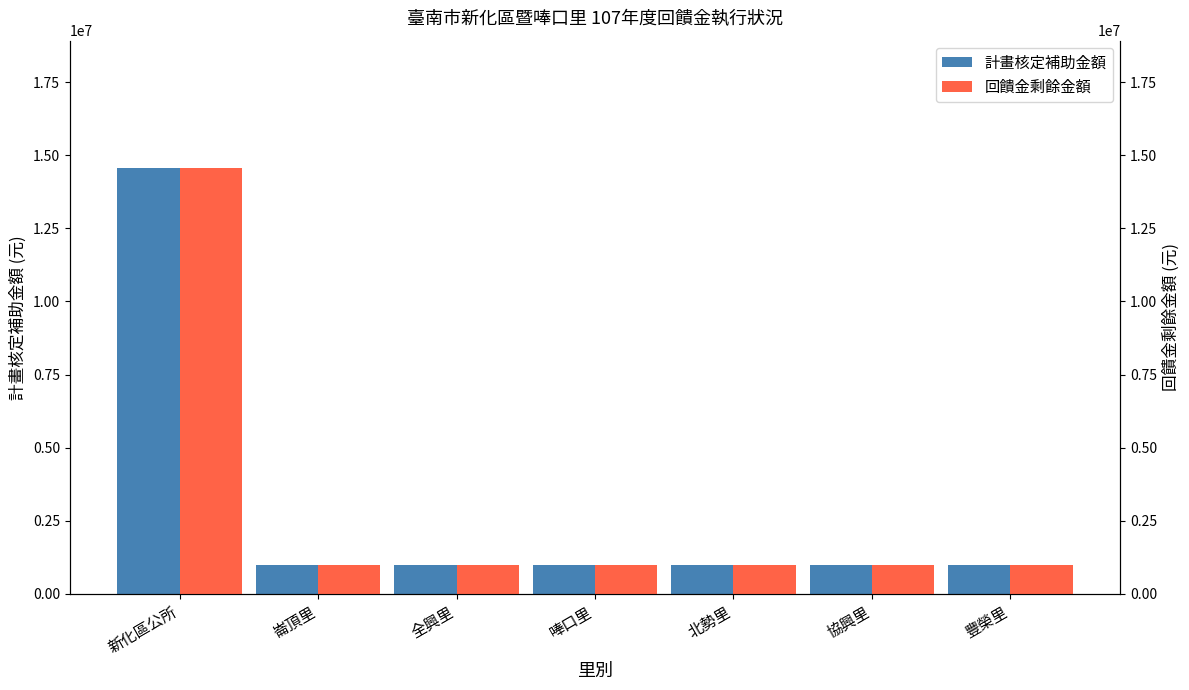

What is the approximate value of 回饋金剩餘金額 at 協興里, to the nearest 10?

1000000